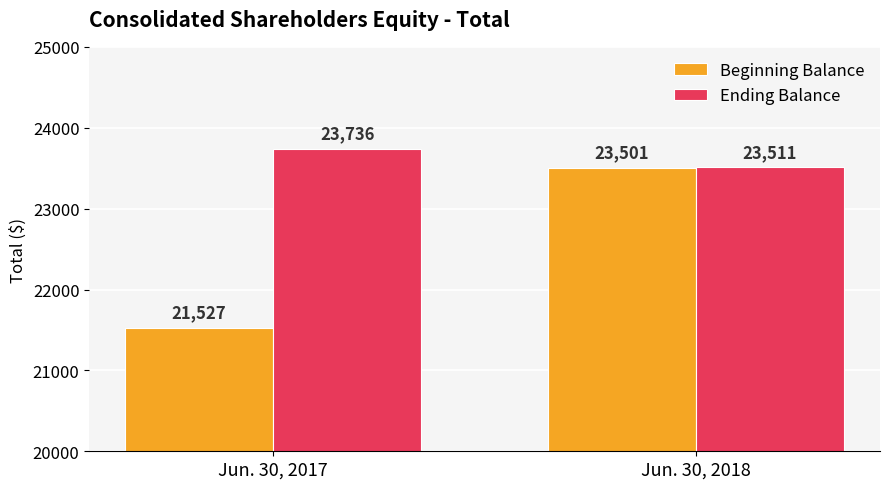

Rank the categories by Ending Balance value from lowest to highest.

Jun. 30, 2018, Jun. 30, 2017